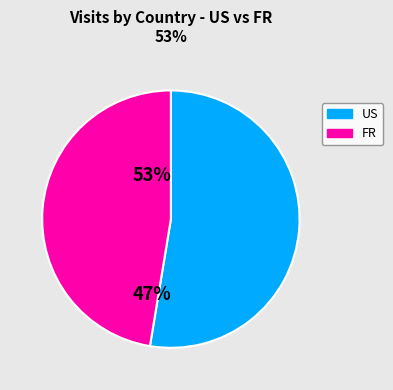

Is there a majority slice in this chart?

Yes